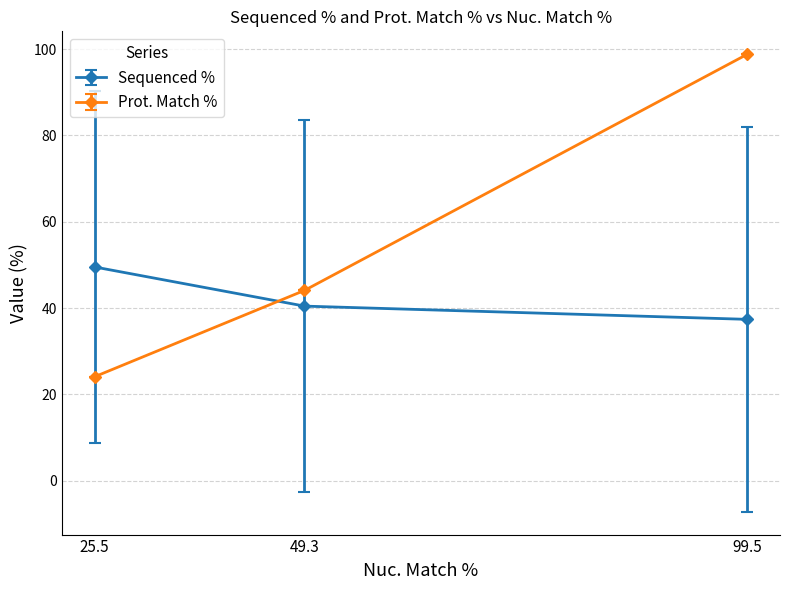

What is the value of the Prot. Match % point at the 1st from the left?

24.1